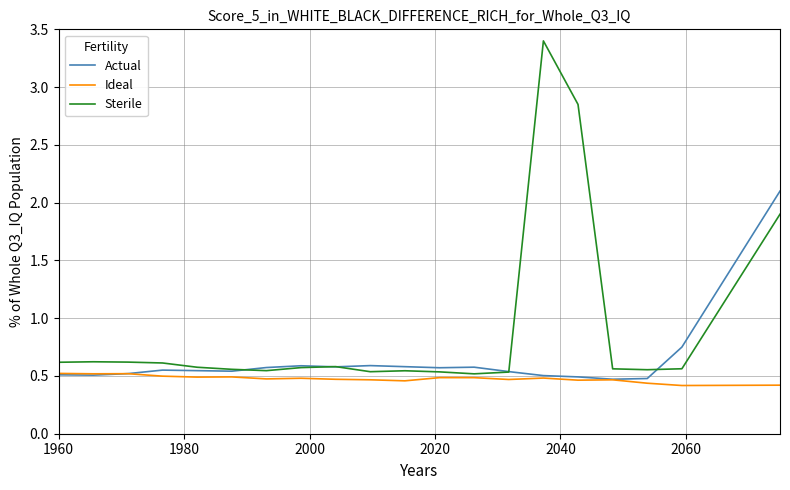

Rank the series by their average value, from highest to lowest.

Sterile, Actual, Ideal